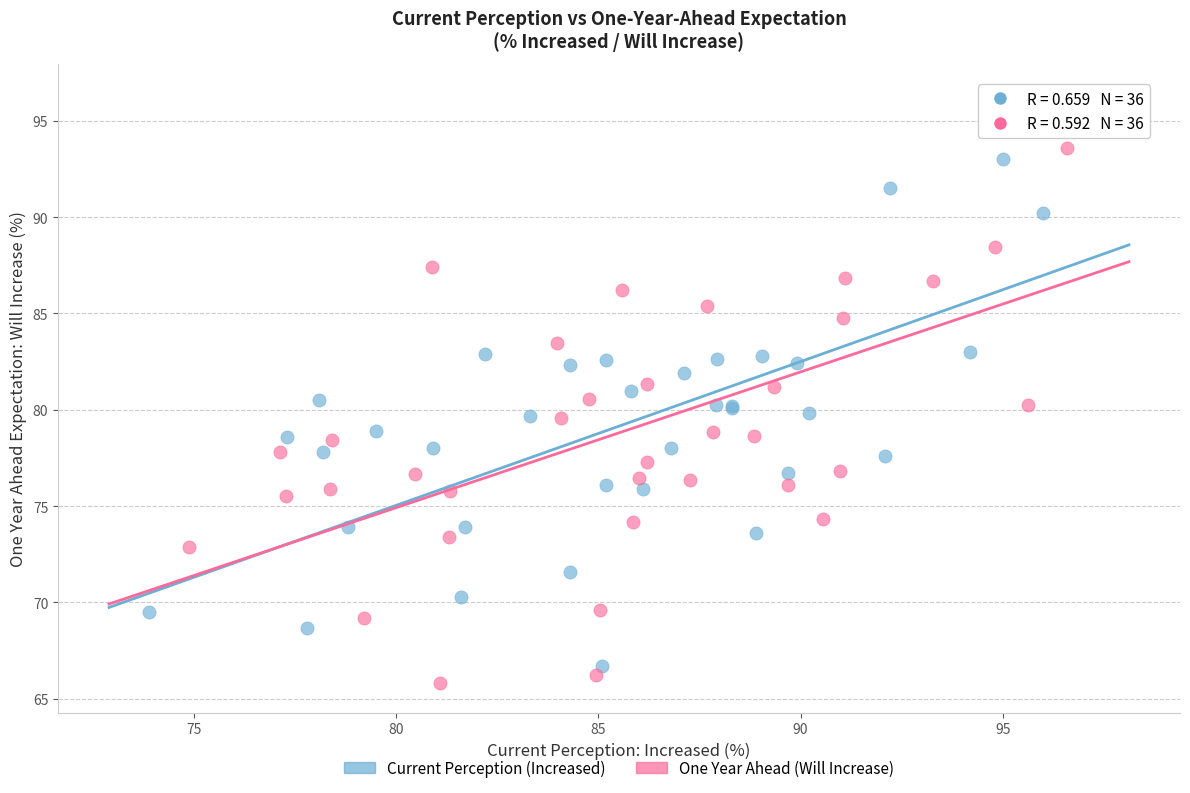

Which series has the largest Y range (max minus min)?

One Year Ahead (Will Increase)